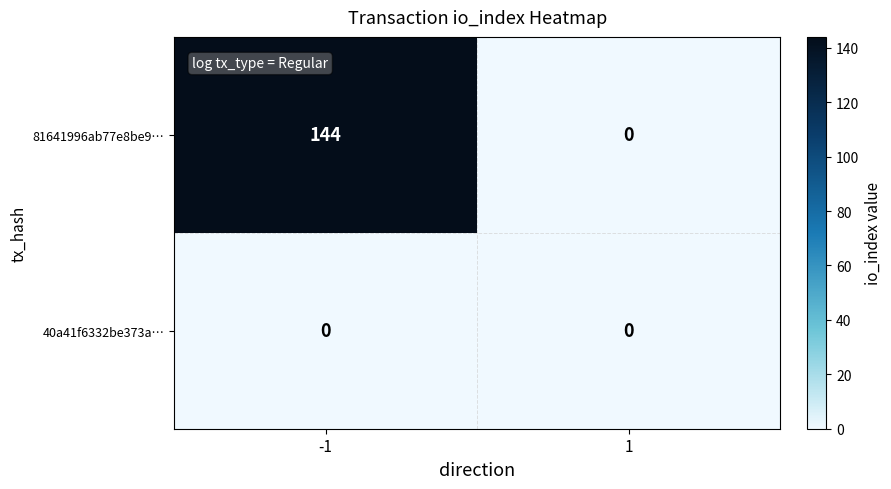

How many series are shown in this chart?

2